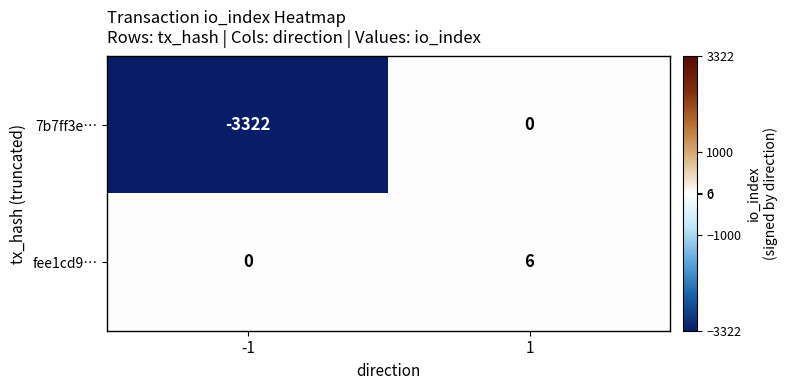

What value does the fee1cd9… series have at 1?

6